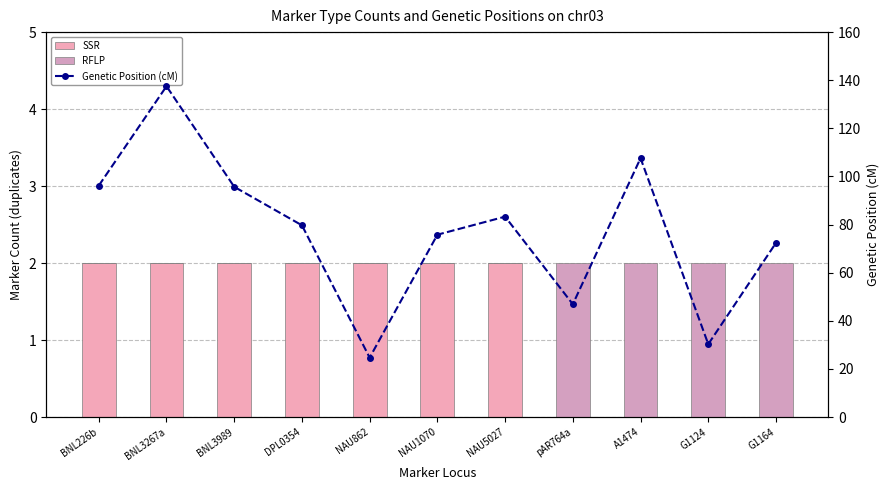

Count the number of categories in the chart.

11